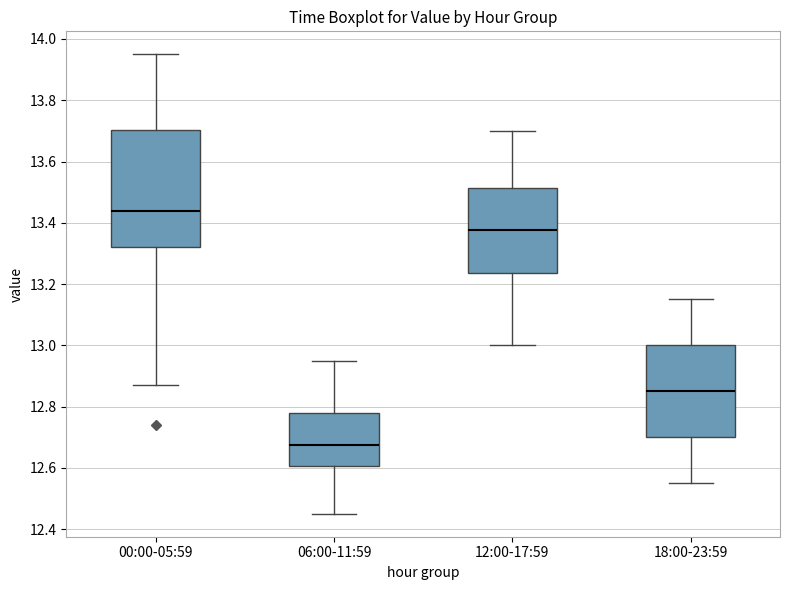

Comparing the boxes themselves (not the whiskers), which one is the tallest?

00:00-05:59